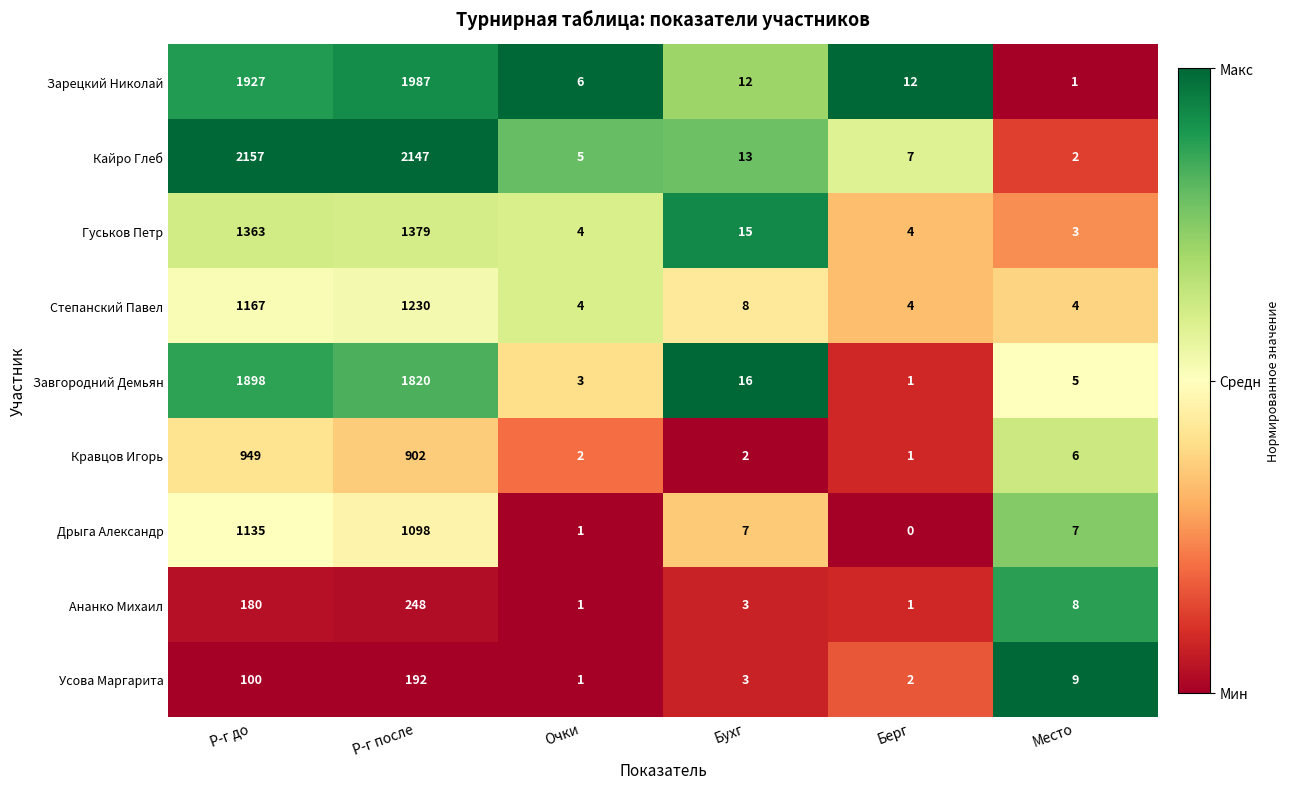

What is the sum of all Завгородний Демьян values?

3743